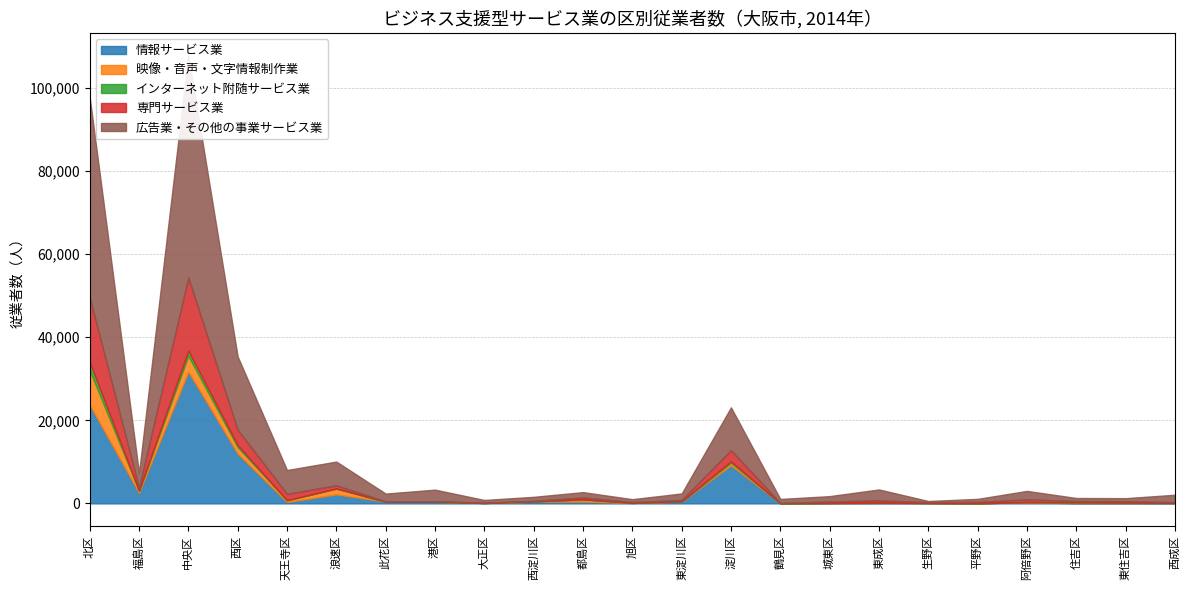

What is the label of the 7th point from the right?

東成区